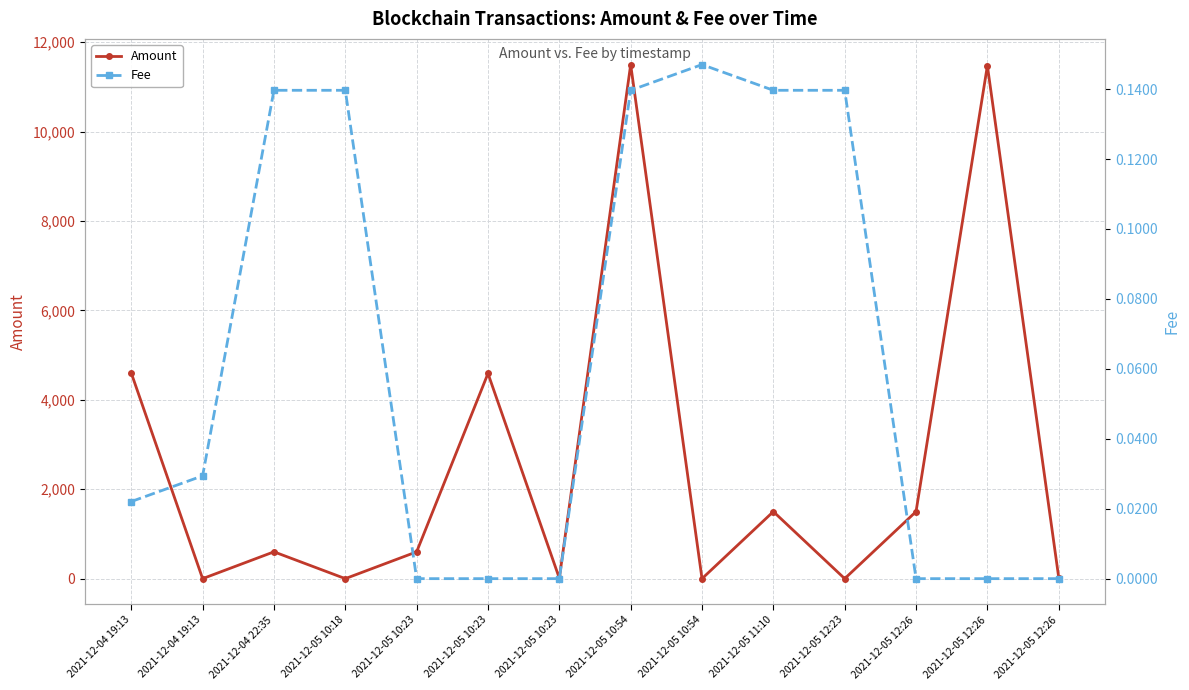

What is the average value of the Amount series?

2600.1